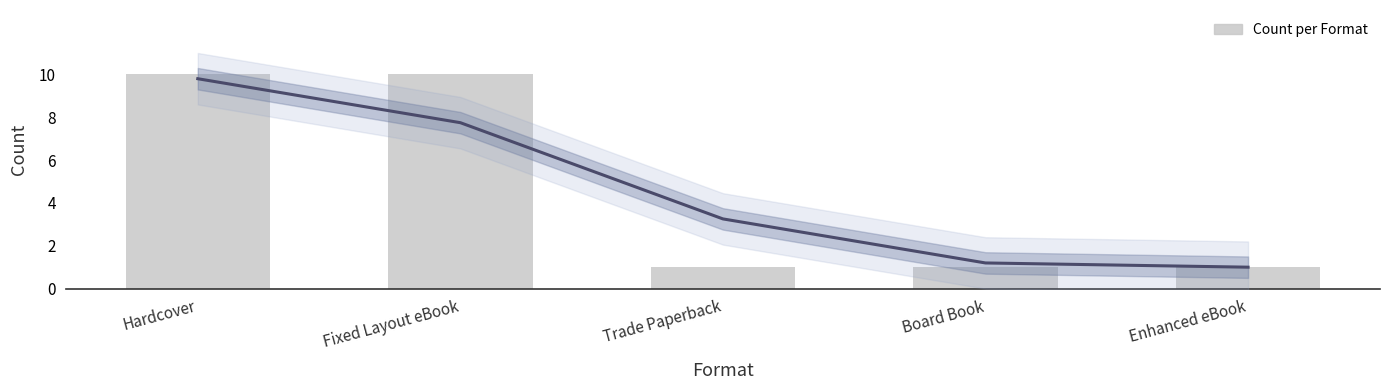

Reading left to right, transcribe all the data shown in this chart.

10	10	1	1	1